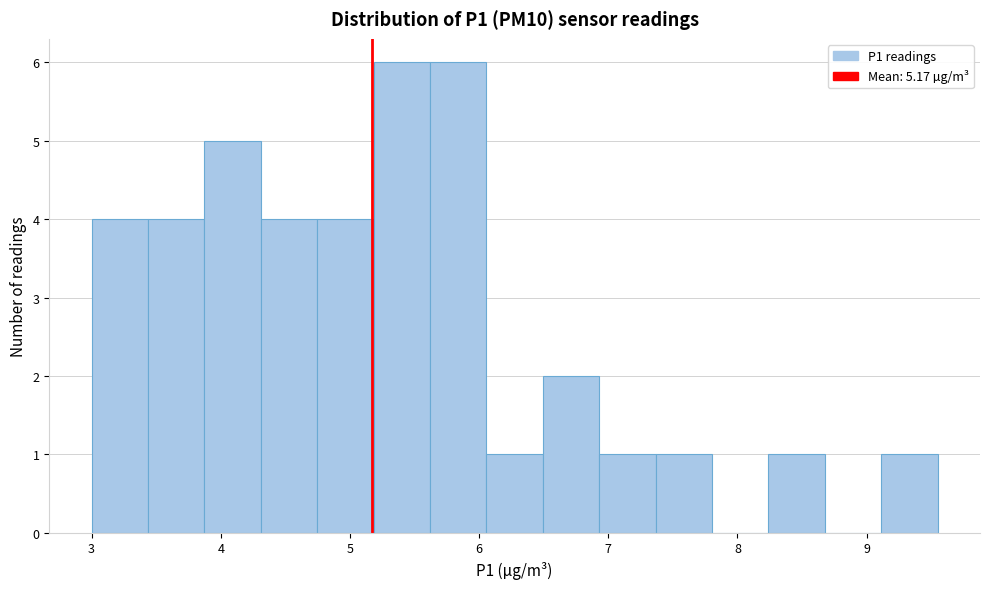

Reading left to right, transcribe this chart: for each bar, give the range it covers on the x-axis and its height. Neither the bar edges nor the heights are printed on the chart, so give them approximately, as read against the axes.

3.0 to 3.4: 4
3.4 to 3.9: 4
3.9 to 4.3: 5
4.3 to 4.7: 4
4.7 to 5.2: 4
5.2 to 5.6: 6
5.6 to 6.1: 6
6.1 to 6.5: 1
6.5 to 6.9: 2
6.9 to 7.4: 1
7.4 to 7.8: 1
7.8 to 8.2: 0
8.2 to 8.7: 1
8.7 to 9.1: 0
9.1 to 9.6: 1